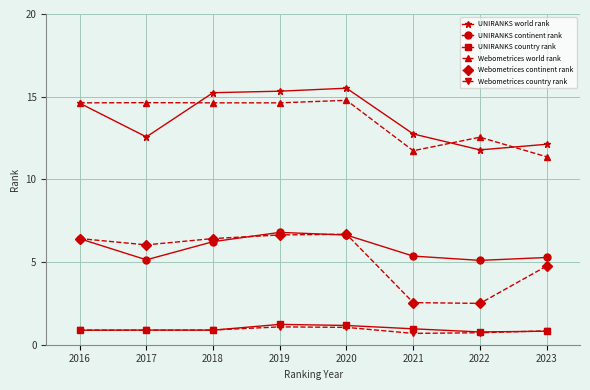

What is the total value across all series at 2020?

45.8